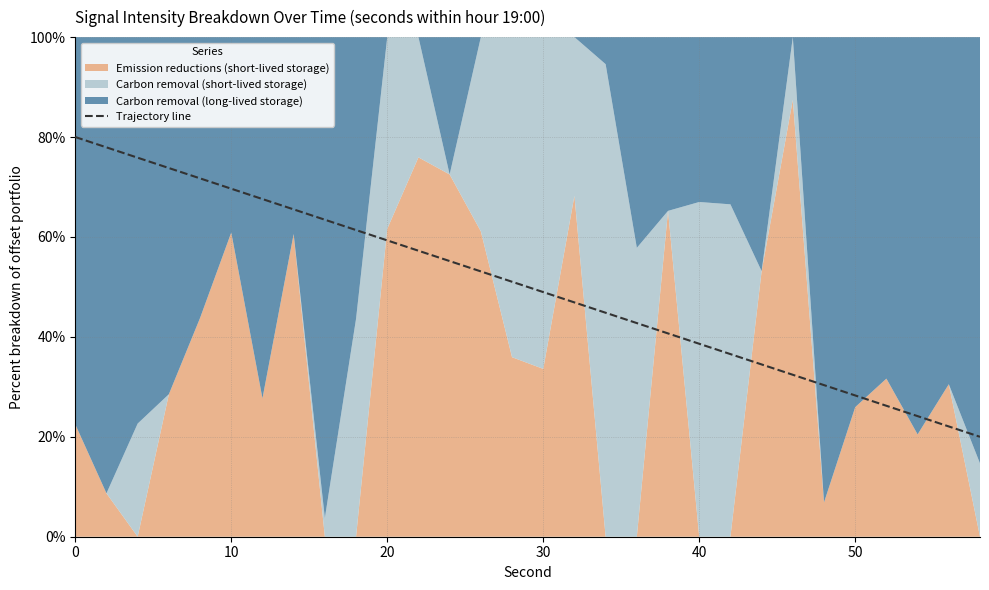

How many lines are shown in the chart?

1